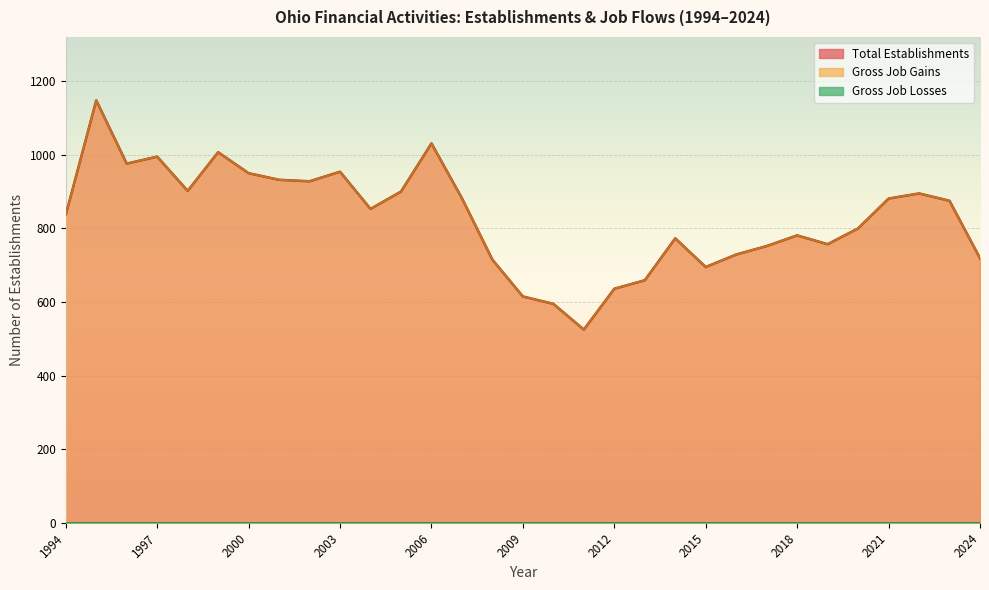

What is the maximum value for Gross Job Gains?

1148